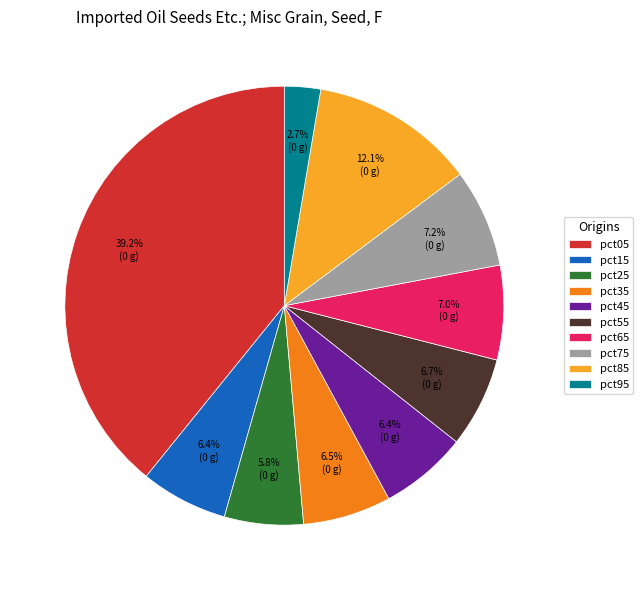

What percentage is the pct85 slice, to the nearest percent?

12%